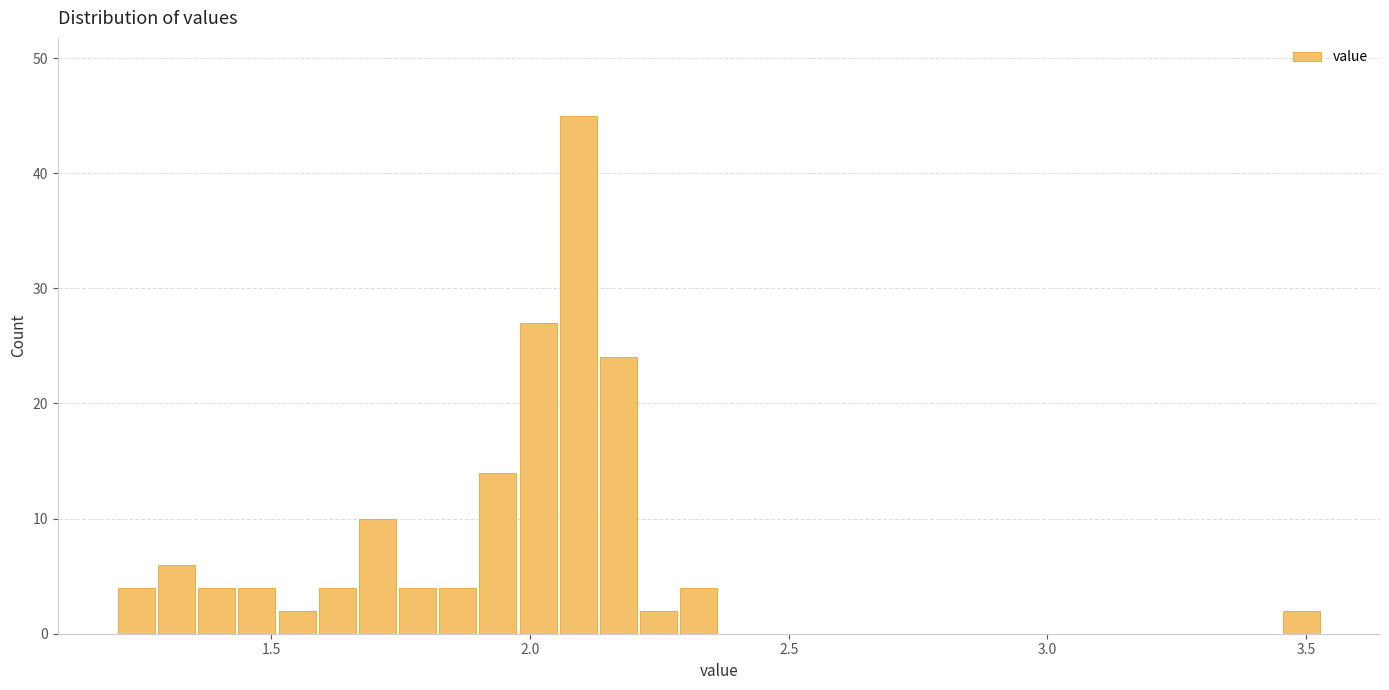

Around what value on the x-axis is the tallest bar? Give the approximate position of its centre, as read against the axis.

2.10